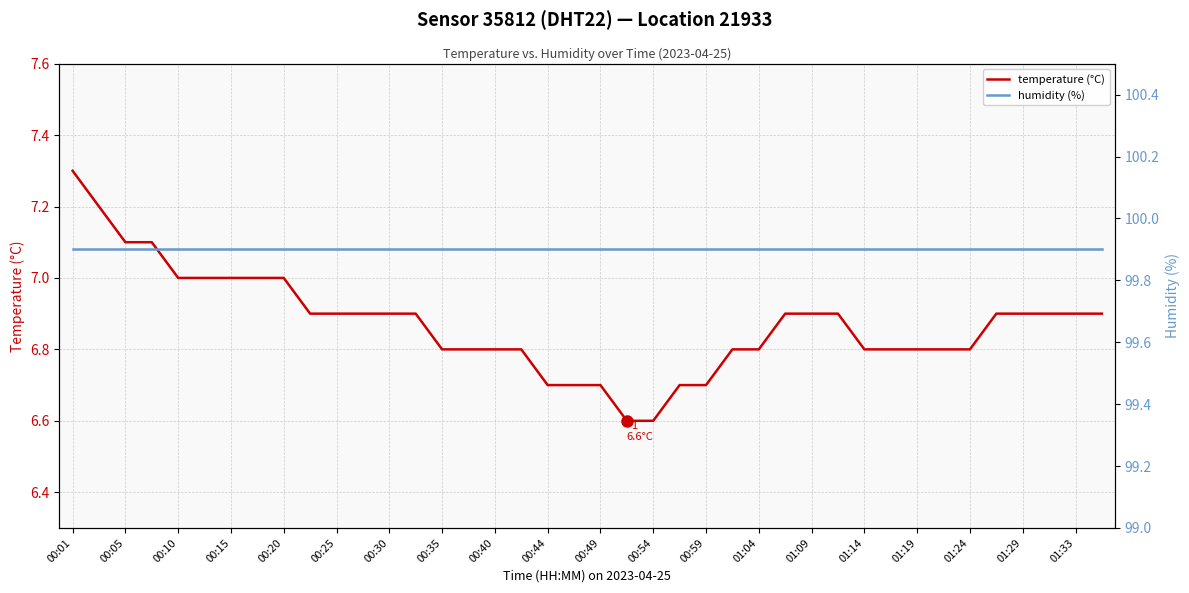

What is the average value of the humidity (%) series?

99.9